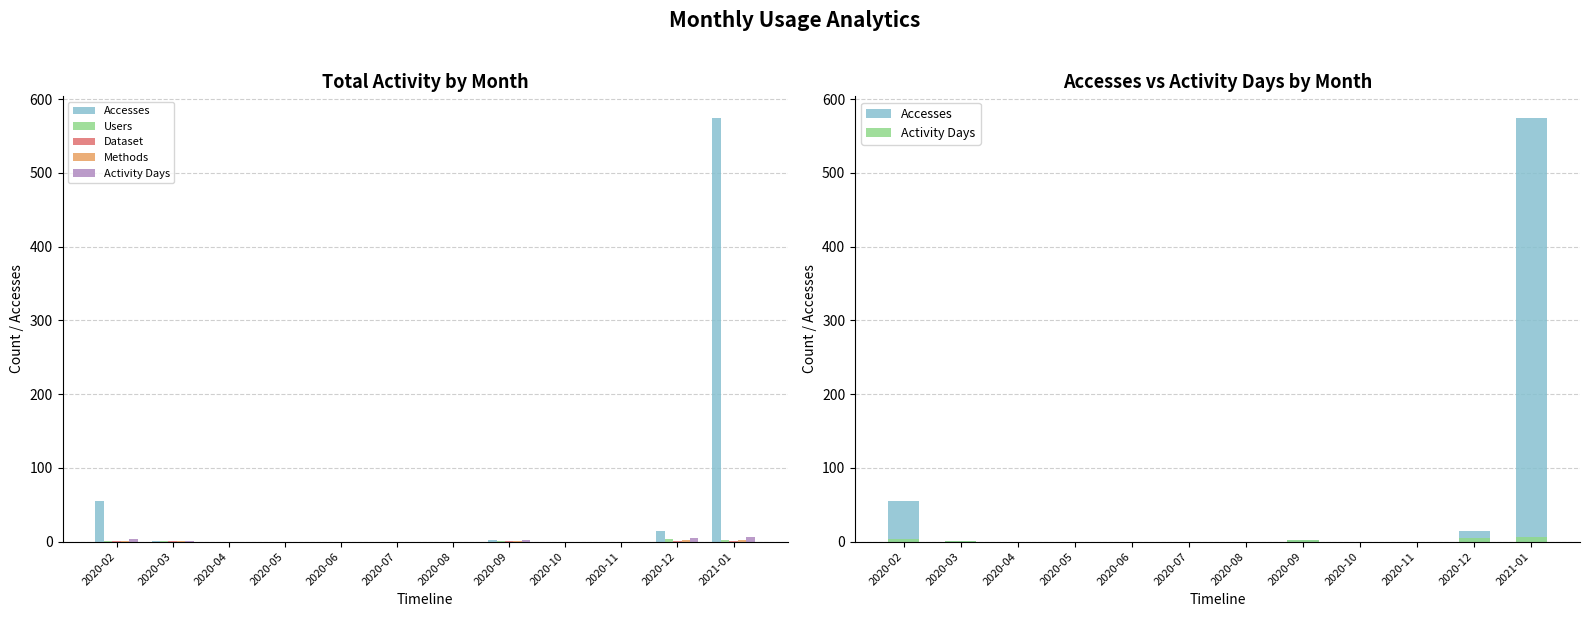

Reading right to left, what are all the values shown in this chart?

Accesses: 575	15	0	0	2	0	0	0	0	0	1	55
Users: 2	3	0	0	1	0	0	0	0	0	1	1
Dataset: 1	1	0	0	1	0	0	0	0	0	1	1
Methods: 2	2	0	0	1	0	0	0	0	0	1	1
Activity Days: 6	5	0	0	2	0	0	0	0	0	1	3